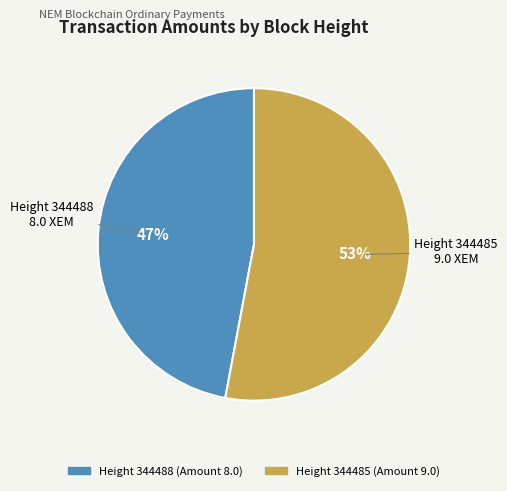

Is there a majority slice in this chart?

Yes